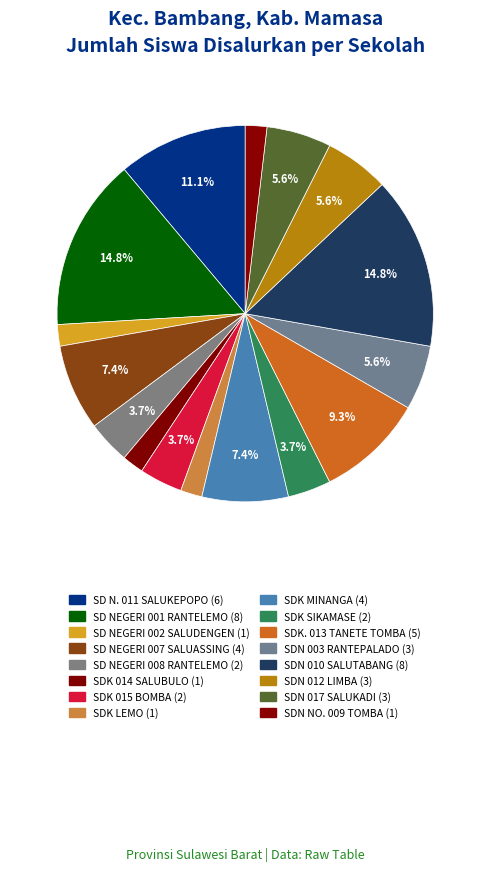

Count the number of slices in the pie.

16